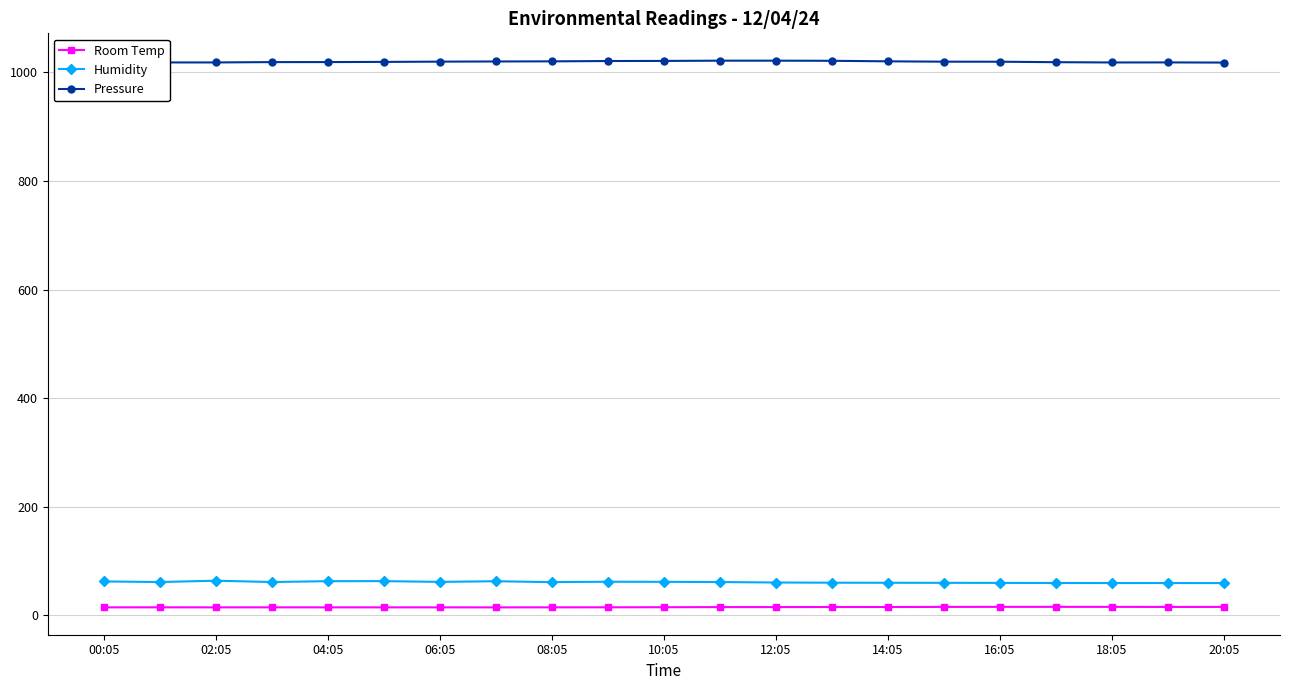

What is the lowest value of the Humidity series?

59.2